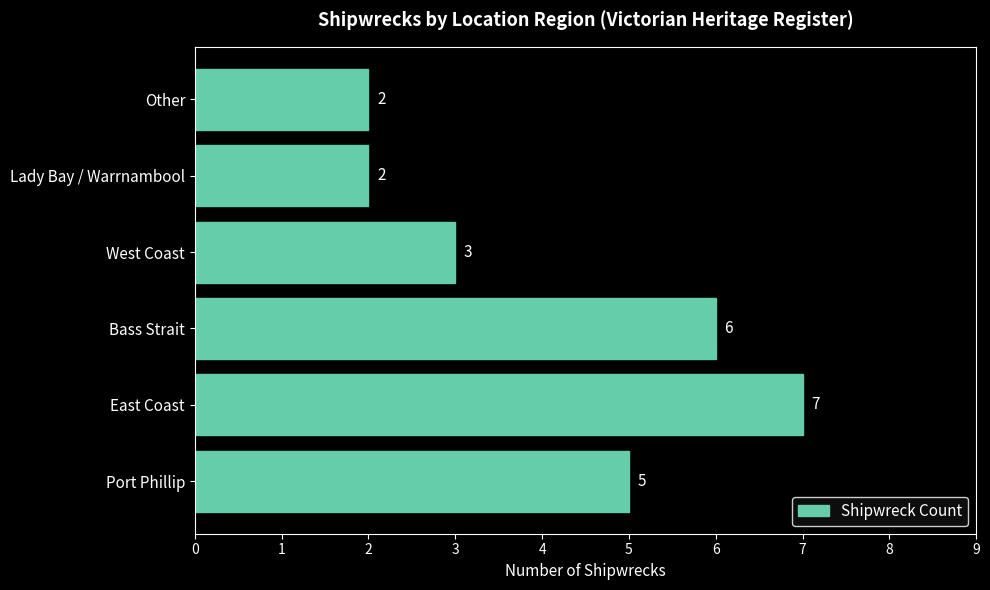

Reading top to bottom, transcribe all the data shown in this chart.

Other=2	Lady Bay / Warrnambool=2	West Coast=3	Bass Strait=6	East Coast=7	Port Phillip=5